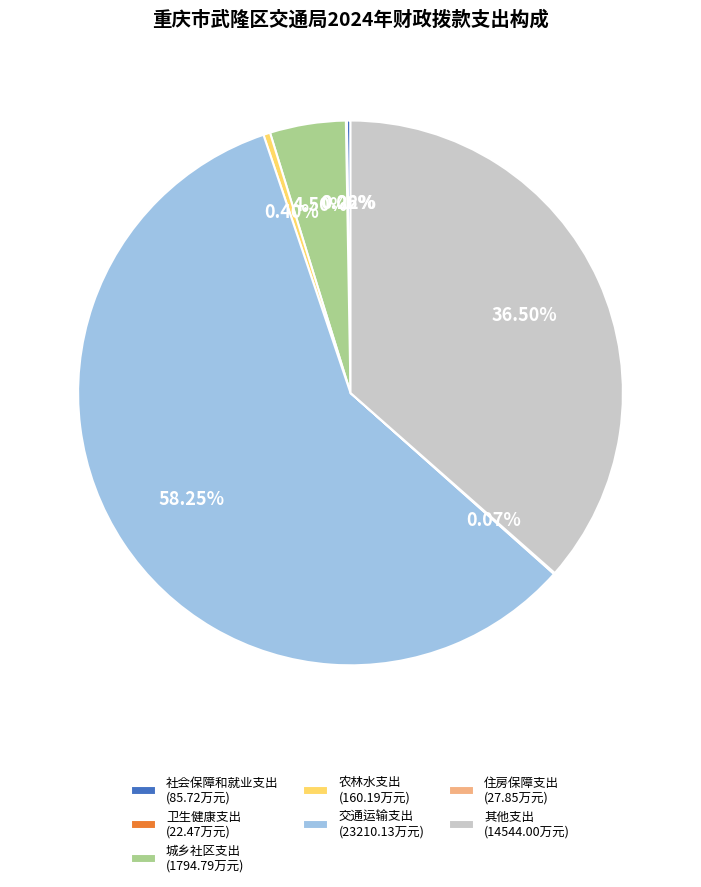

Is there any slice that represents more than half of the pie?

Yes